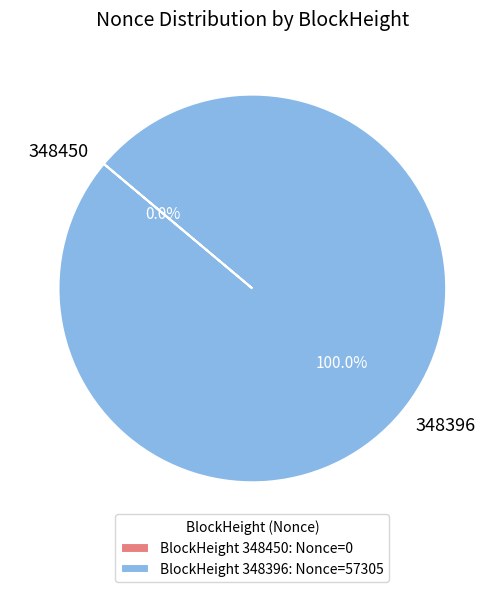

How many slices are in this pie chart?

2